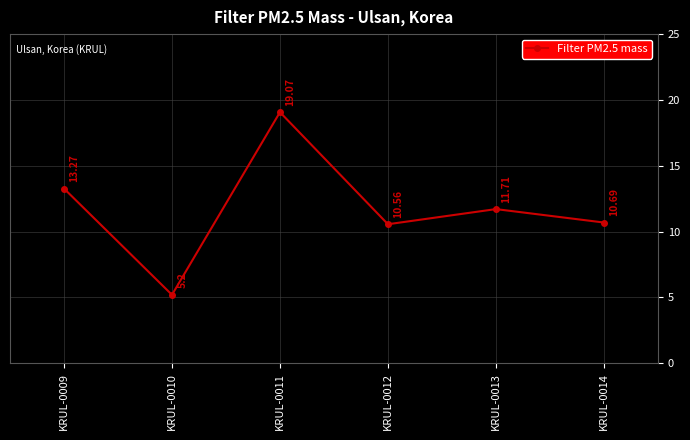

The chart shows a value of 3.8 at KRUL-0012. True or false?

False